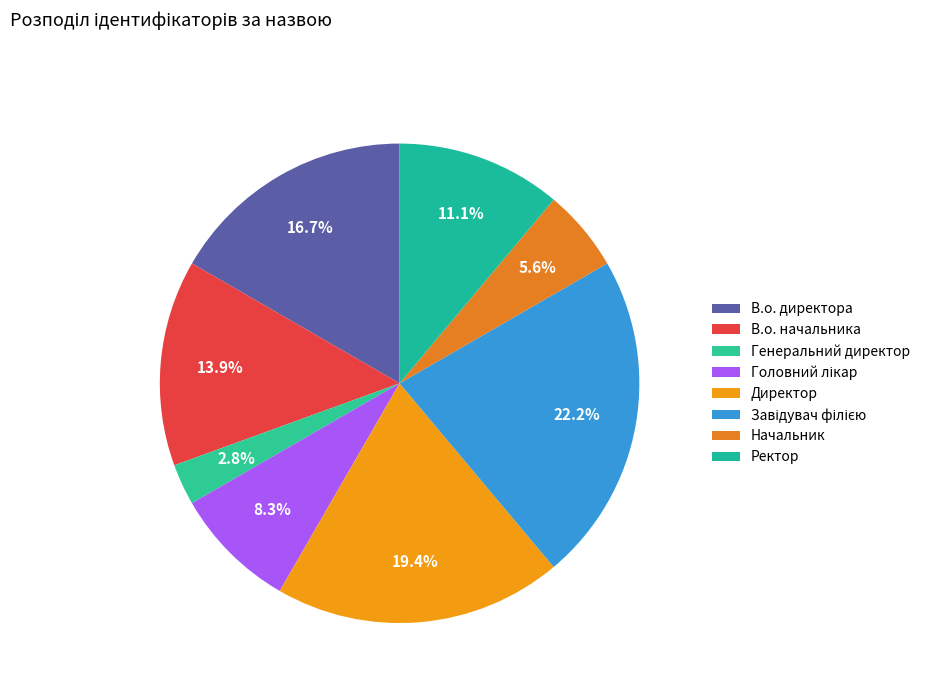

Combined, what portion of the pie is Ректор and В.о. директора?

27.8%